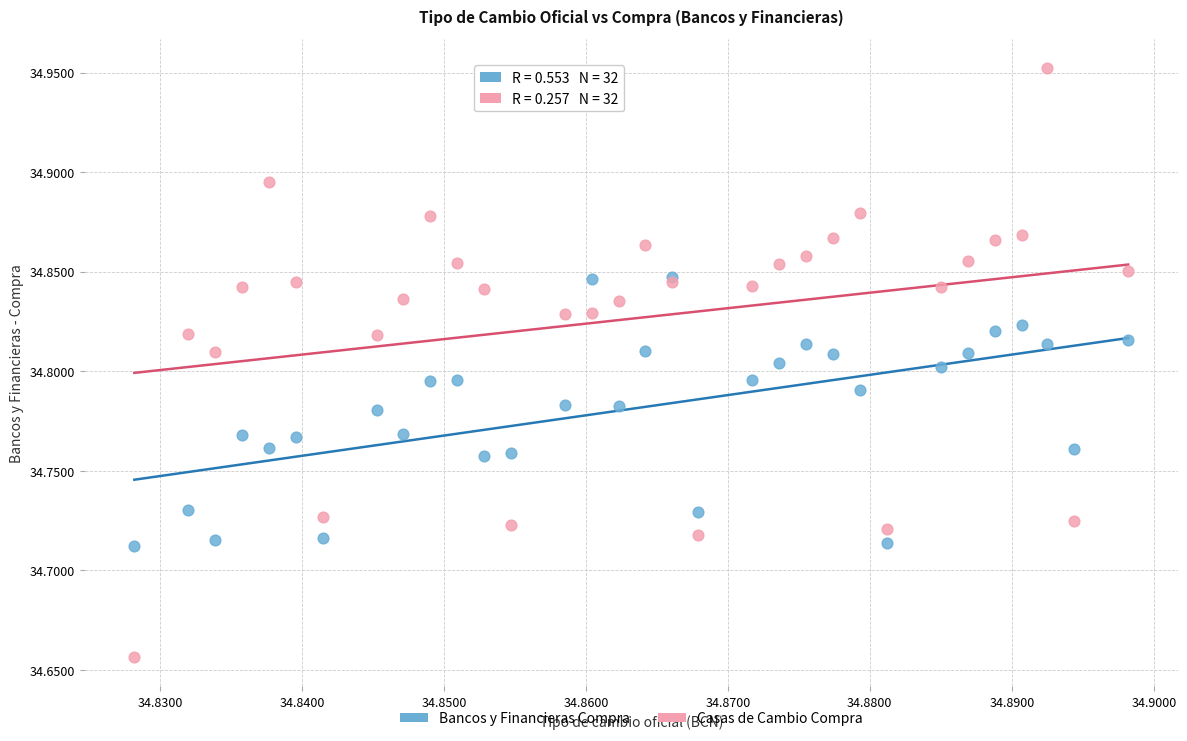

Which series contains the highest Y value?

Casas de Cambio Compra